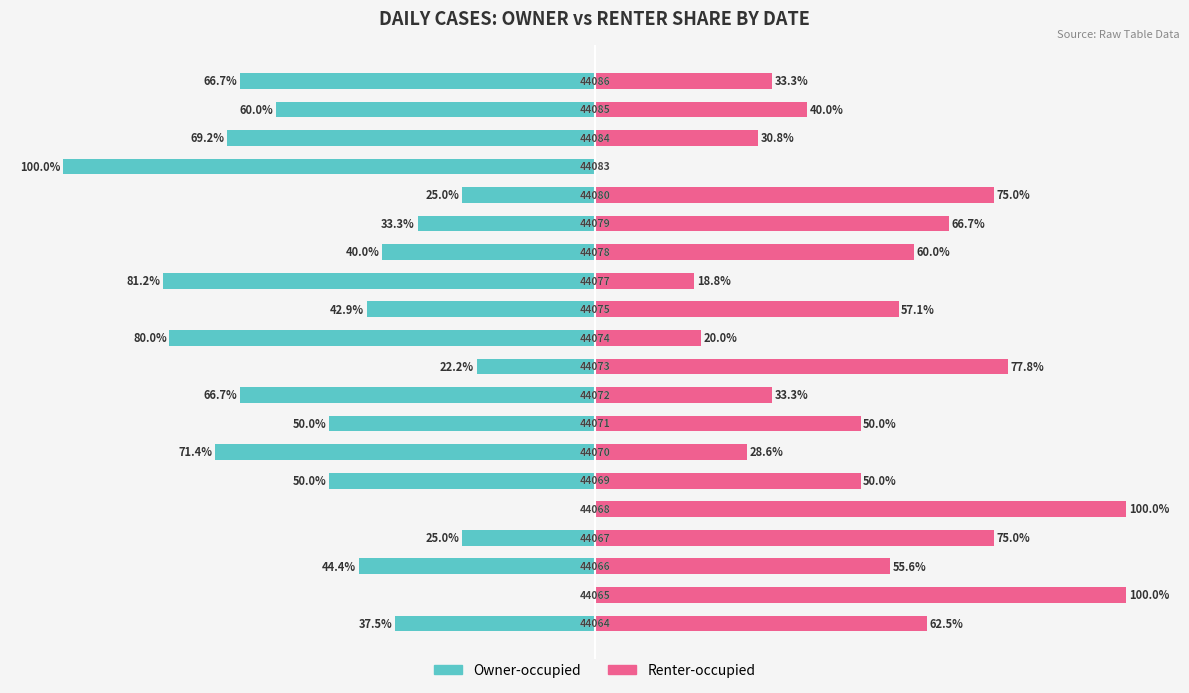

Does the chart contain stacked bars?

No